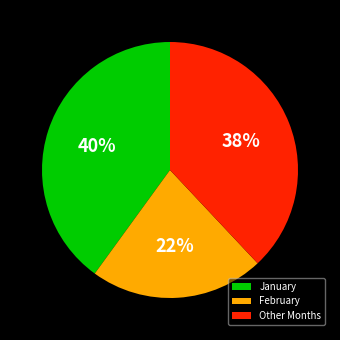

Does any single category account for the majority?

No